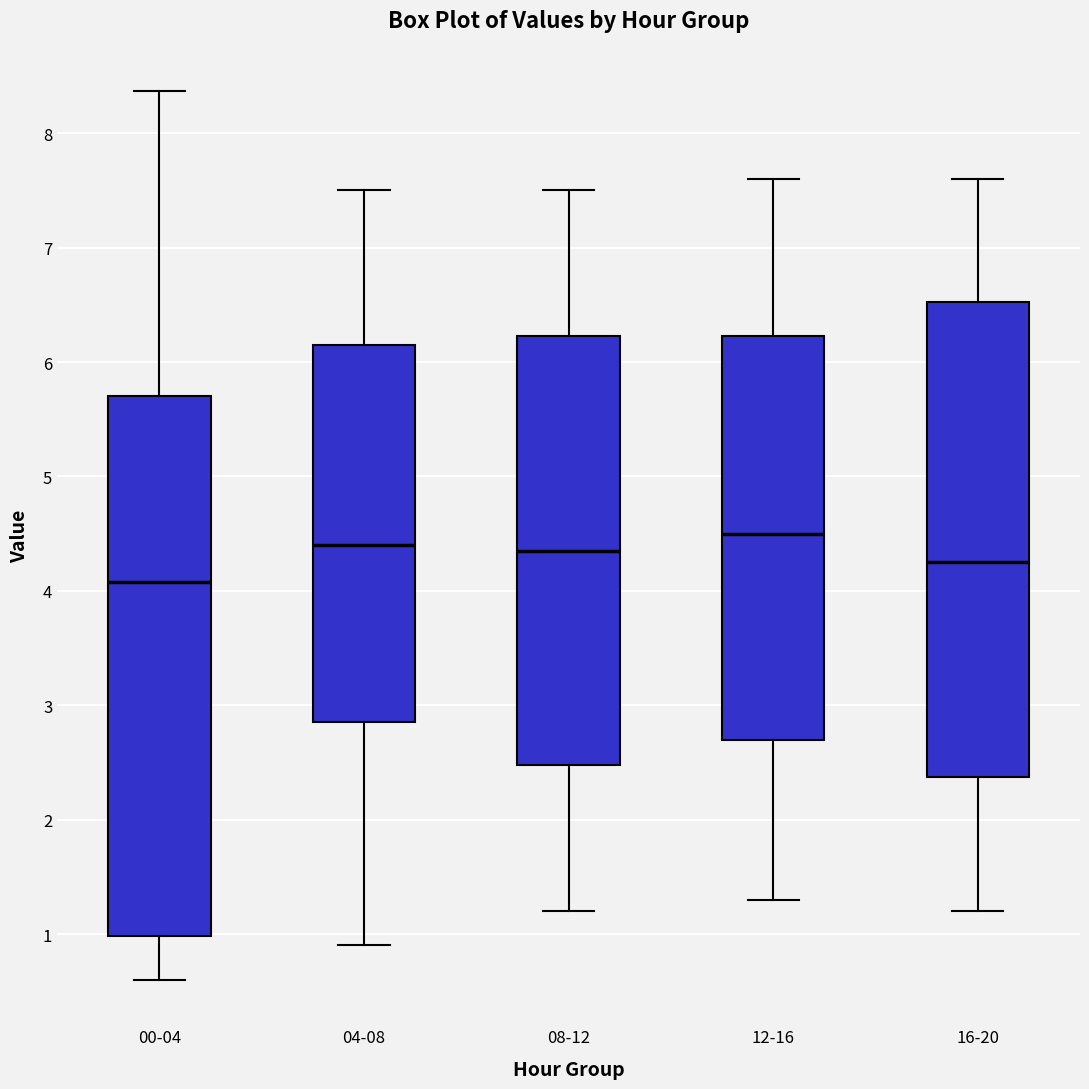

Where is the lower edge of the box for 00-04 on the y-axis? The values are not printed on the chart, so give them approximately, as read against the axis.

1.0